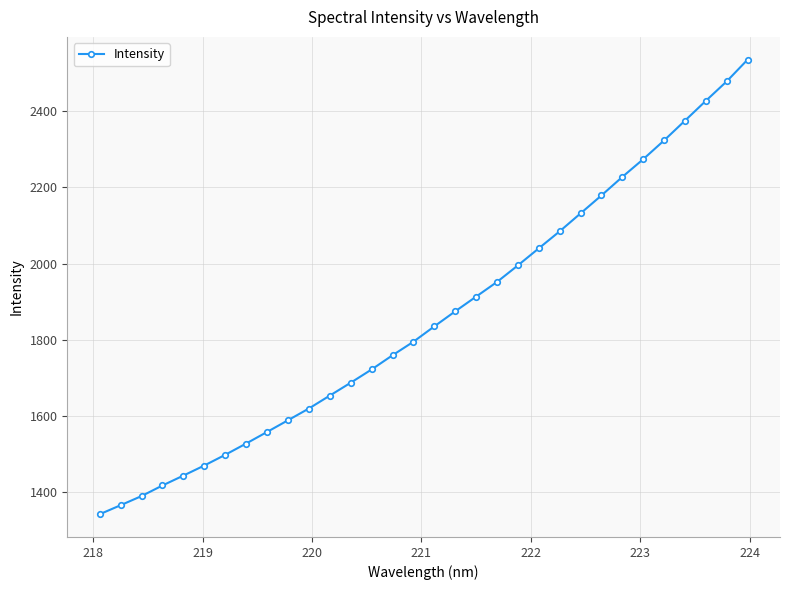

What is the difference between the maximum and second lowest values?

1169.0